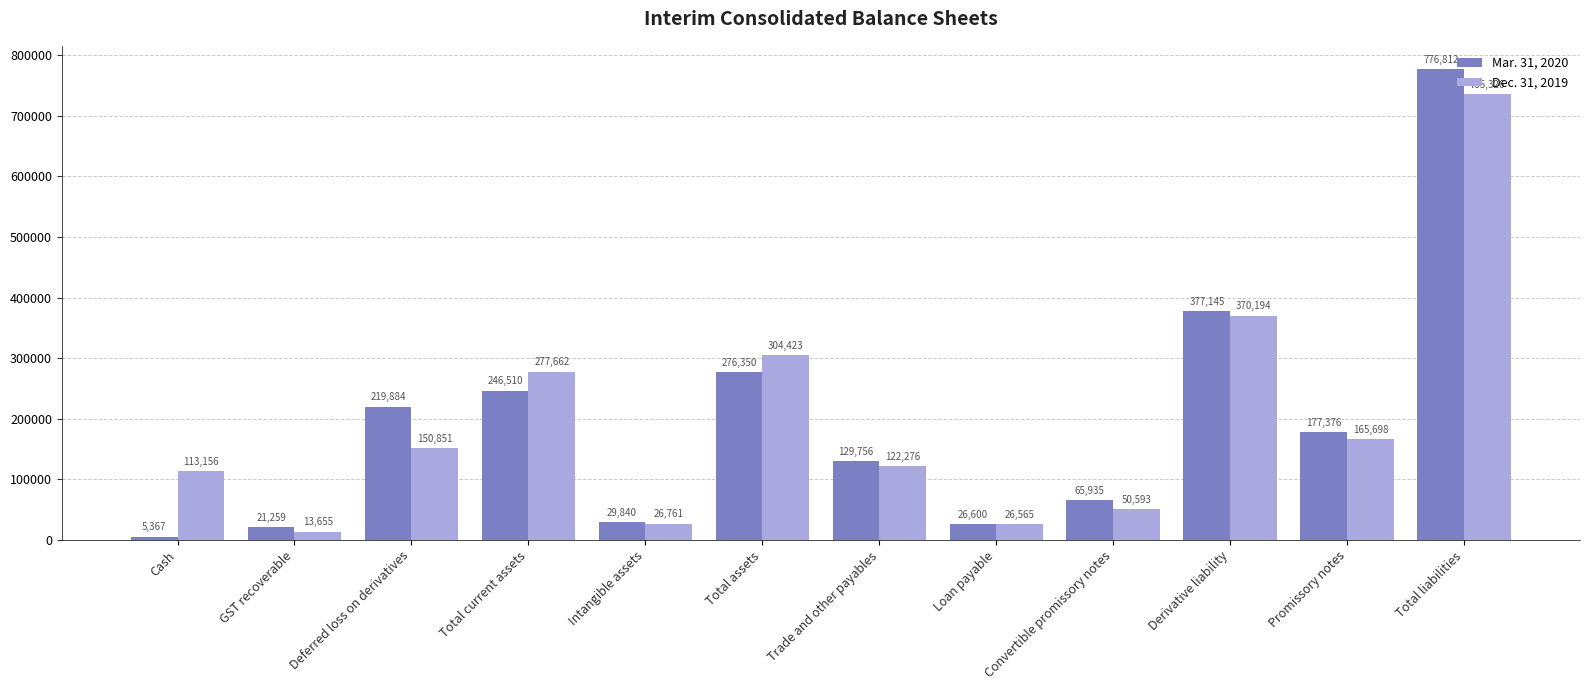

How many groups of bars are there?

12